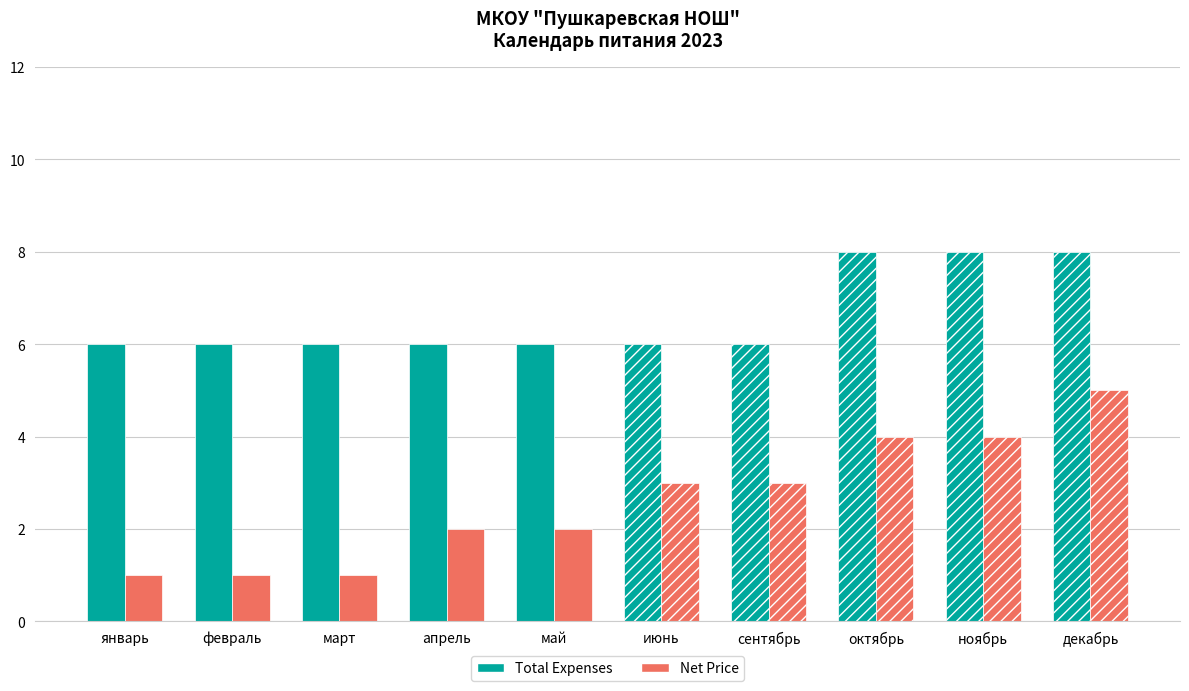

Is it true that Net Price equals 1 at октябрь?

False